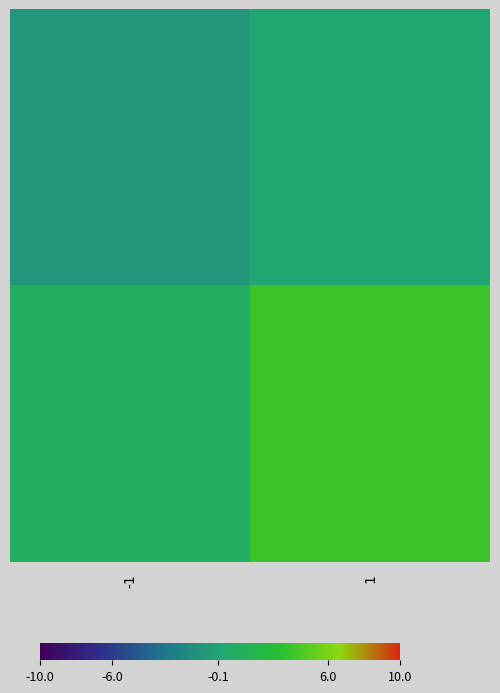

Count the number of categories in the chart.

2